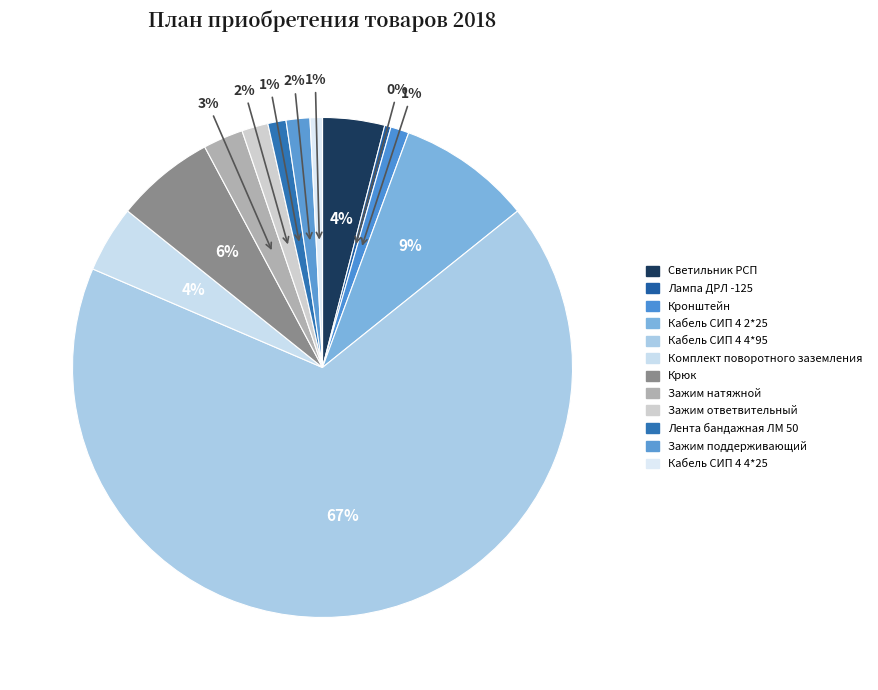

The Кронштейн slice represents 1% of the pie. True or false?

True